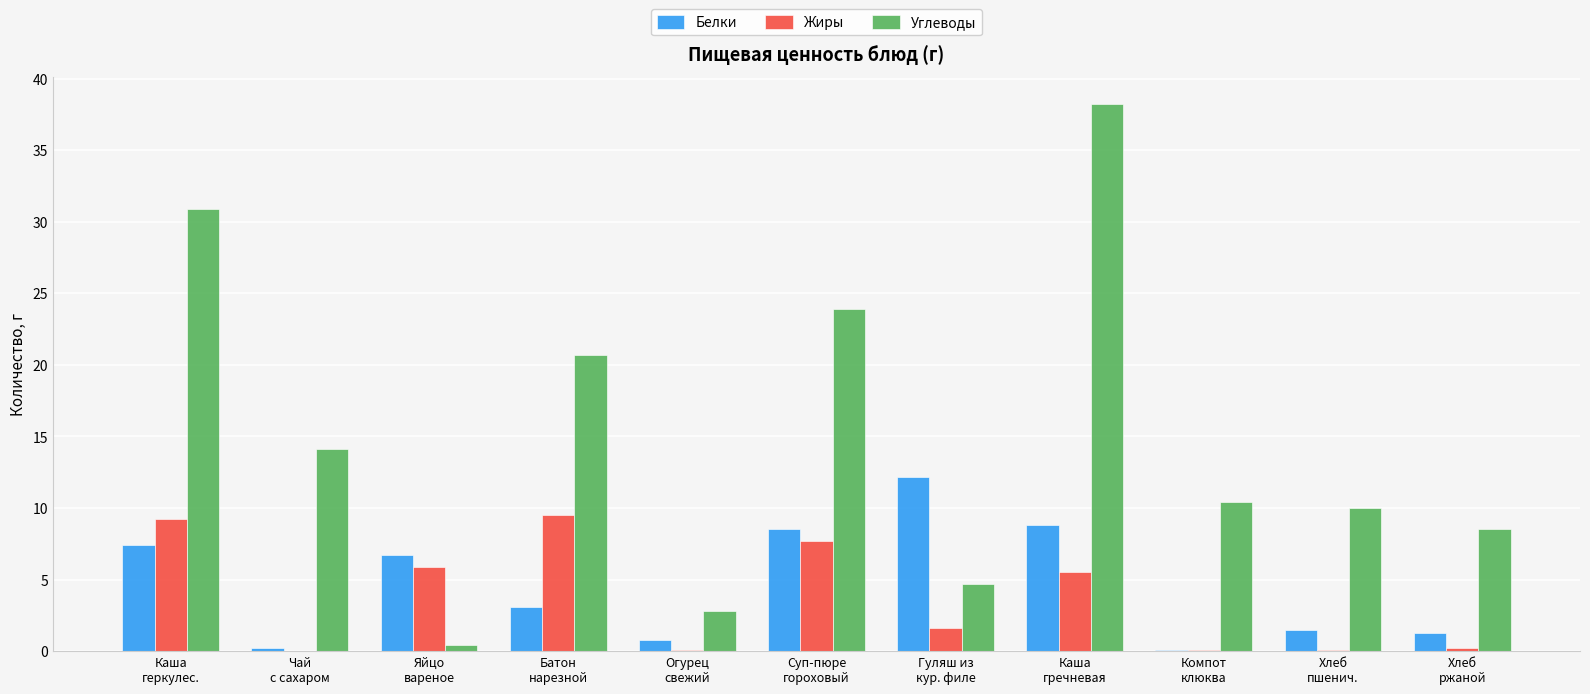

What is the total value across all series at Каша
геркулес.?

47.5